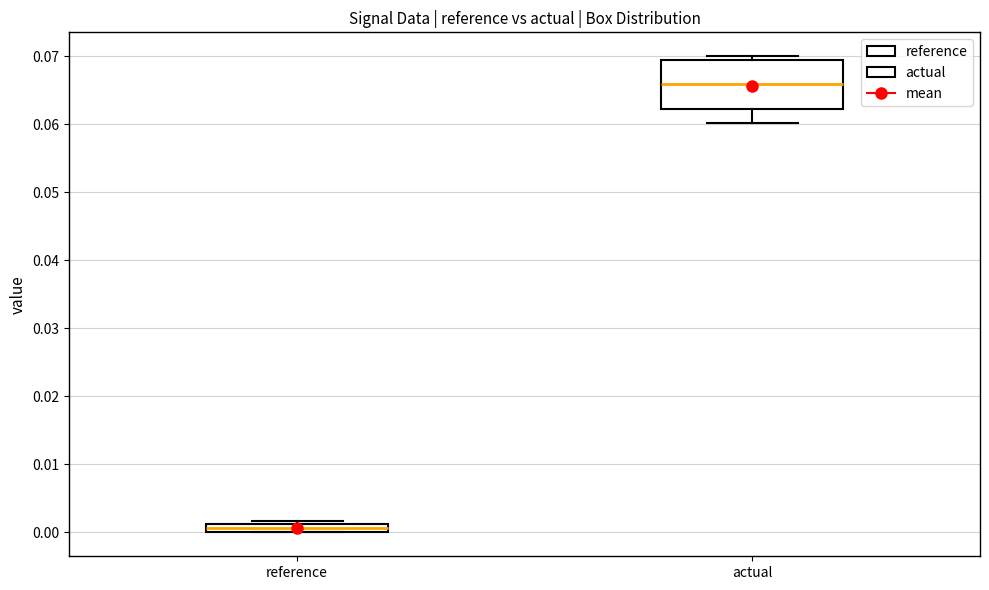

Which box is the tallest, from its lower edge to its upper edge?

actual